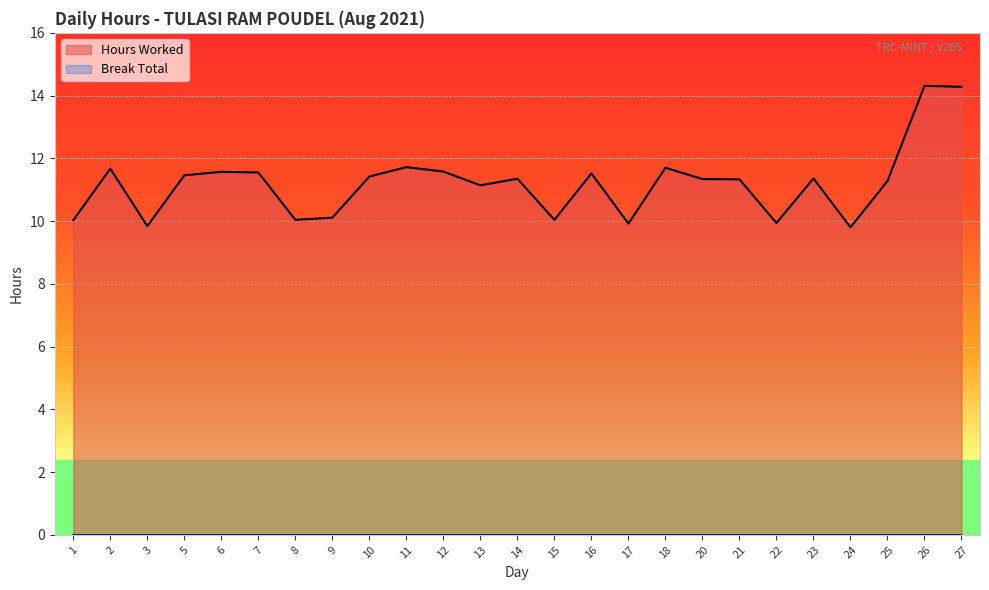

The chart shows a value of 9.9 at 17. True or false?

True